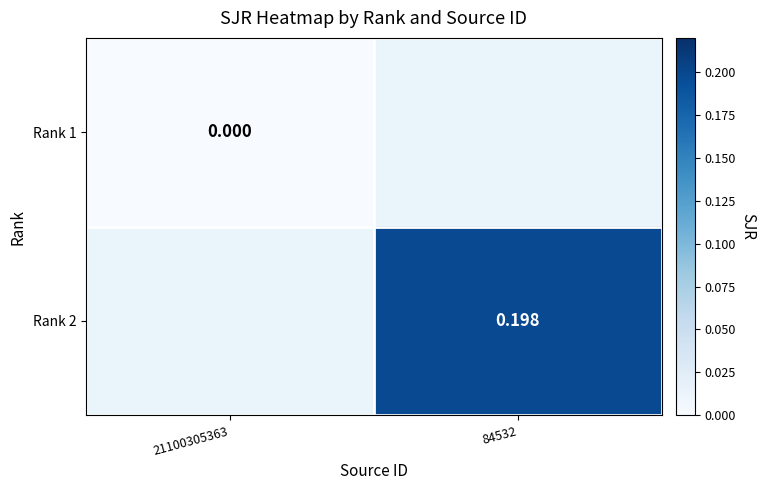

Is the value of Rank 2 at 84532 greater than the value of Rank 1 at 21100305363?

Yes